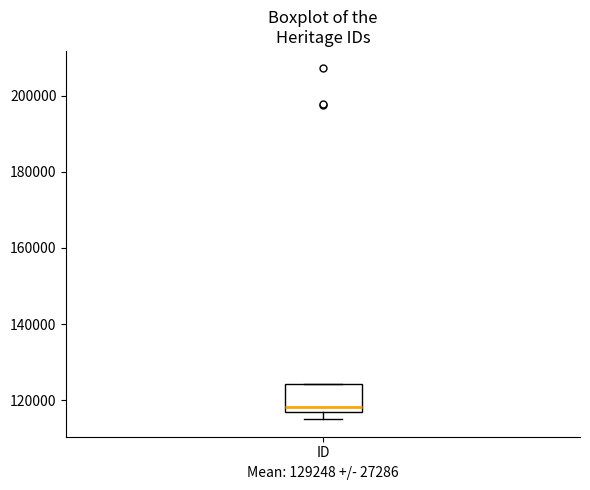

Transcribe this box plot: give where the median line is, the range the box spans, and where the two whiskers end, as read against the y-axis. The values are not printed on the chart, so give them approximately, as read against the axis.

median 118000, box 116000 to 124000, whiskers 116000 (just below the box's lower edge) to 124000